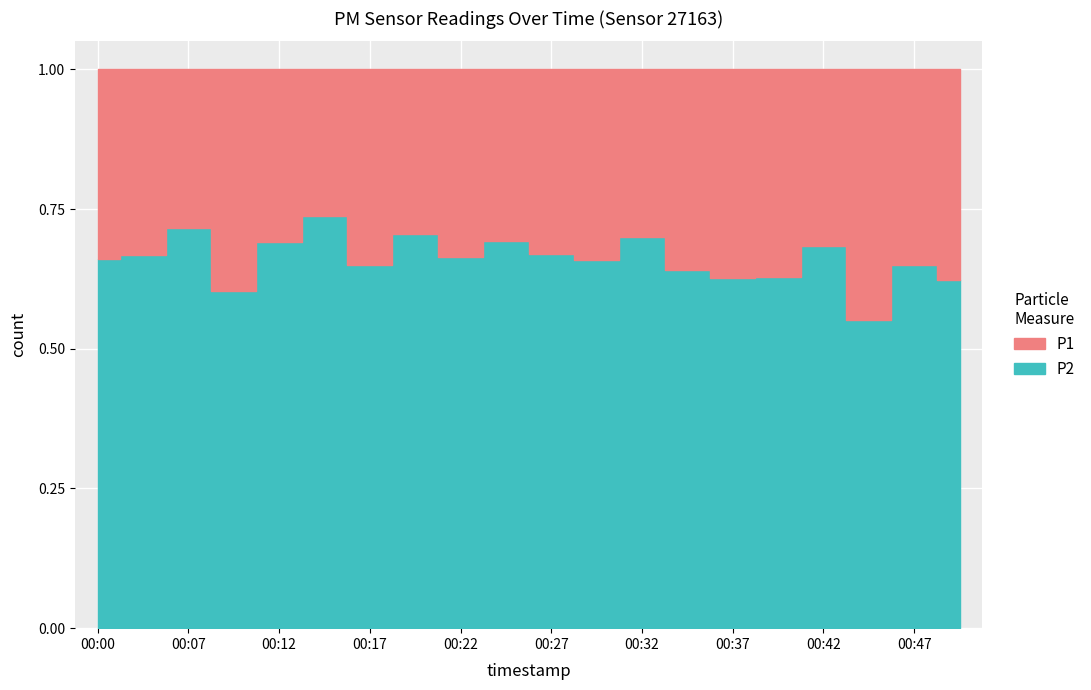

Which label corresponds to the largest value in the chart?

00:44